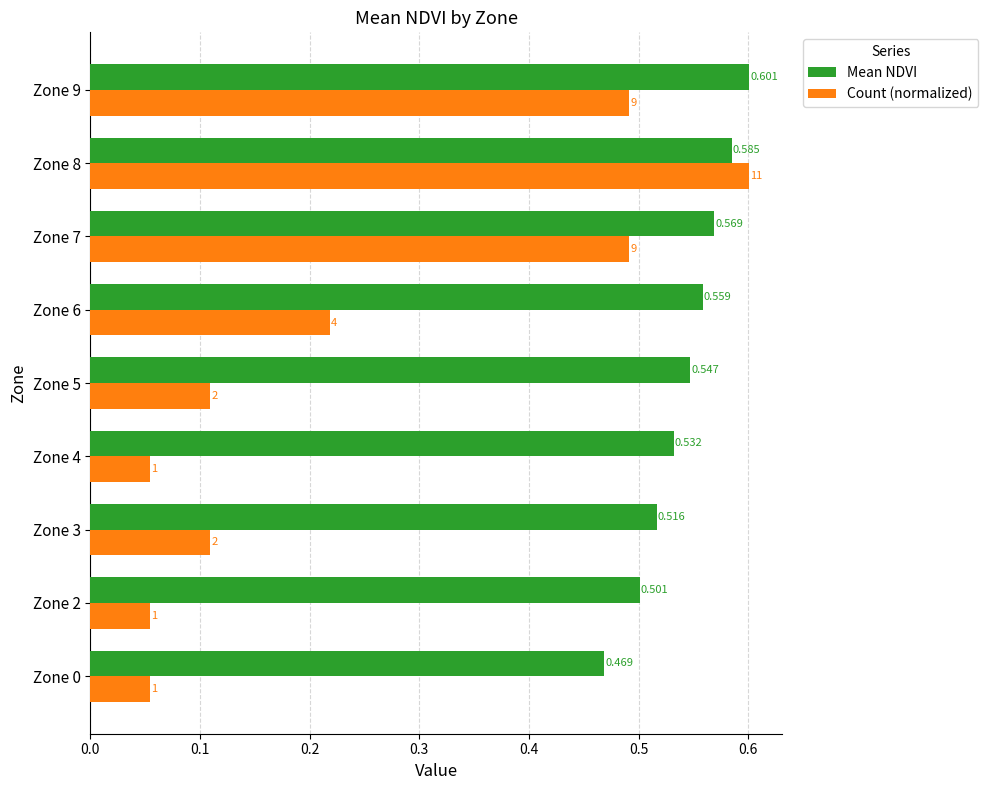

Between Zone 4 and Zone 6, which series saw the biggest shift?

Count (normalized)